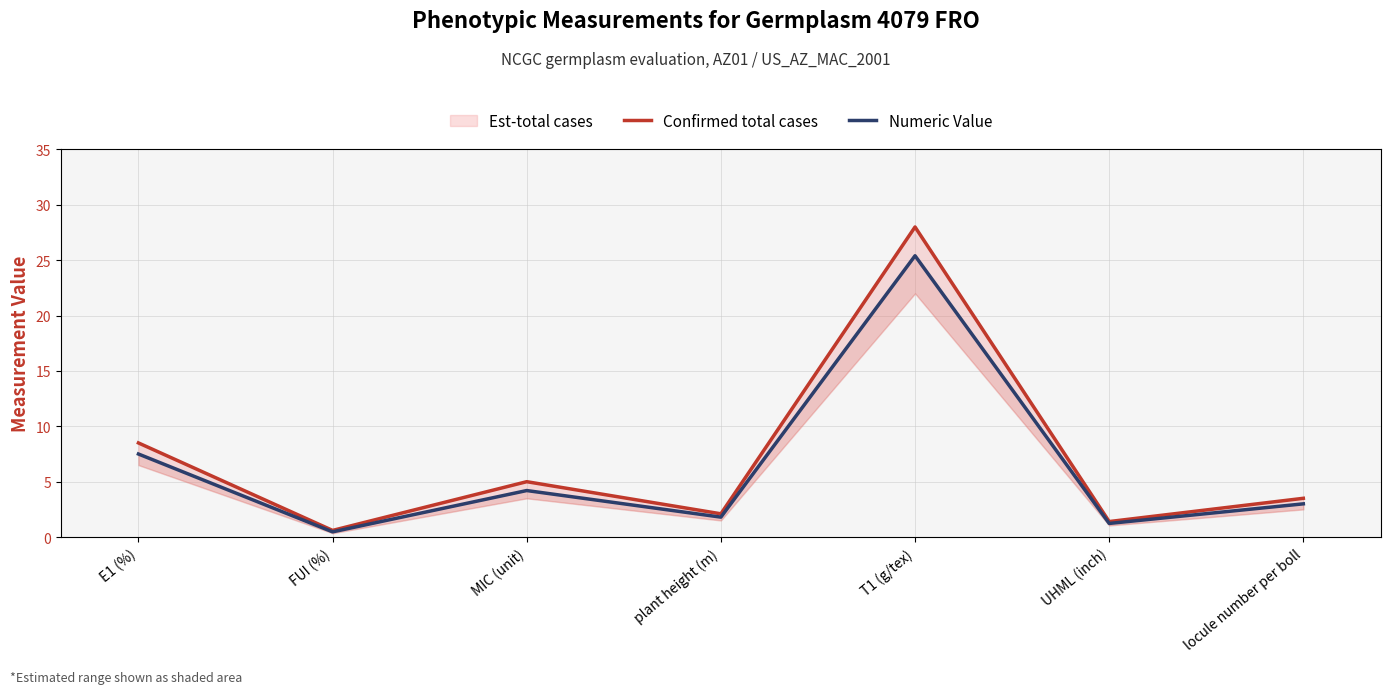

At how many categories does at least one series exceed 22?

1